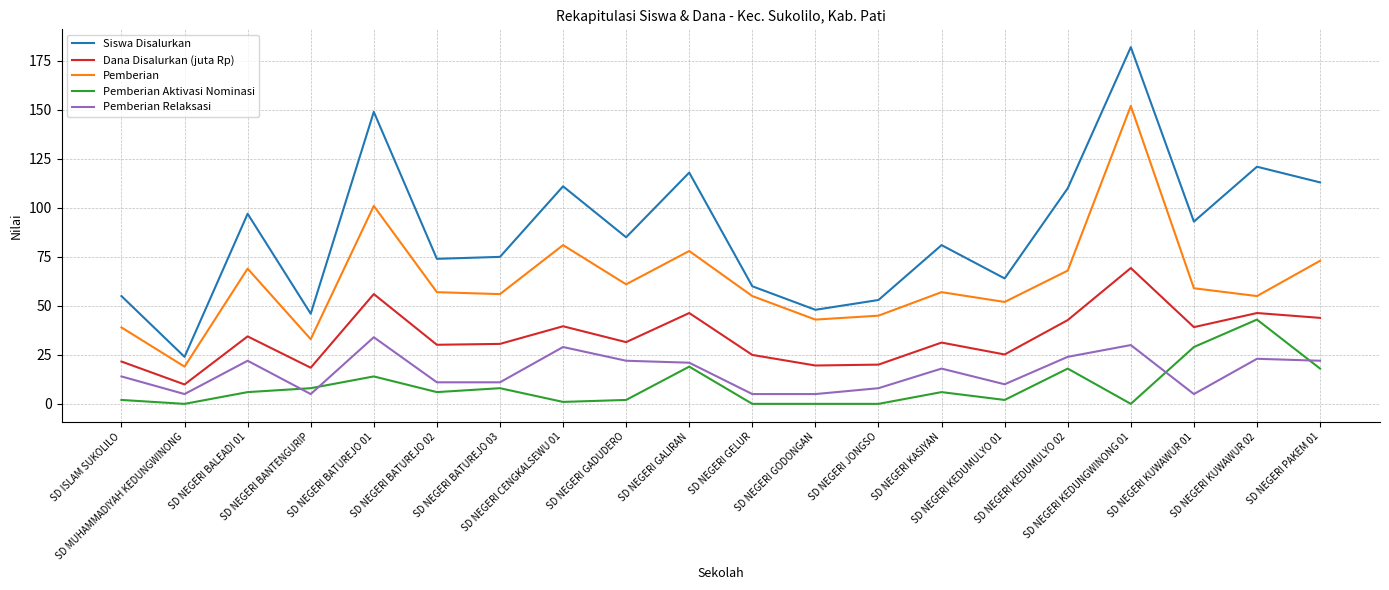

What is the sum of all Siswa Disalurkan values?

1759.0